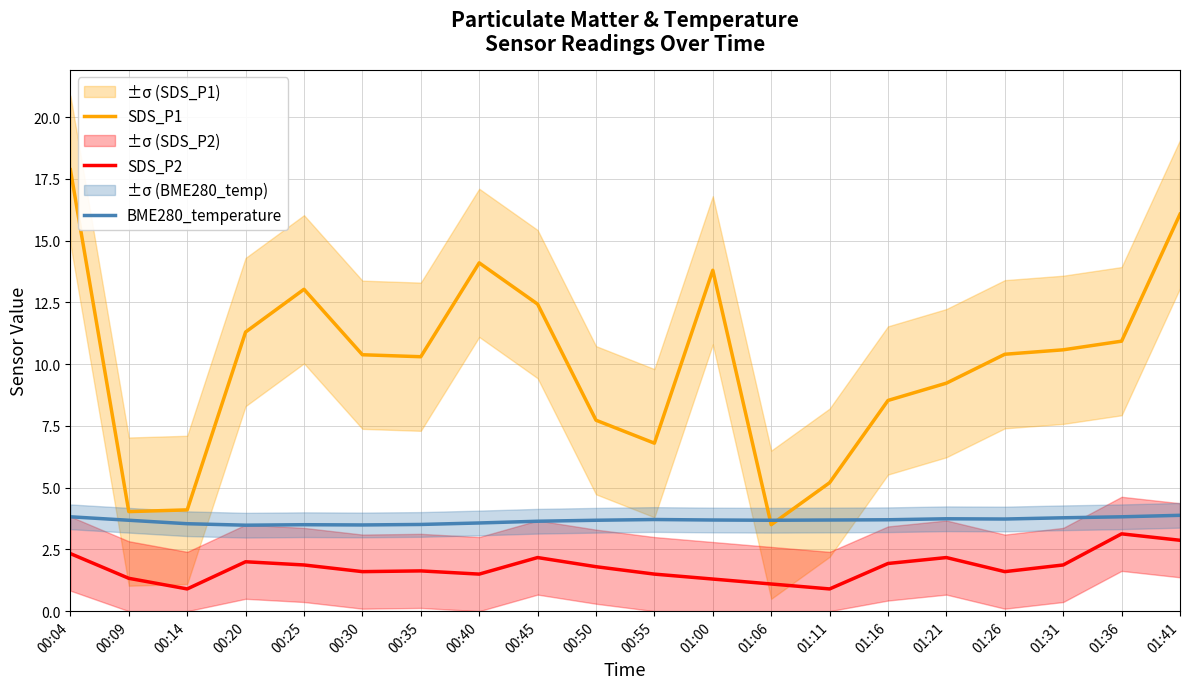

List the labels in order of SDS_P1 value, smallest first.

01:06, 00:09, 00:14, 01:11, 00:55, 00:50, 01:16, 01:21, 00:35, 00:30, 01:26, 01:31, 01:36, 00:20, 00:45, 00:25, 01:00, 00:40, 01:41, 00:04